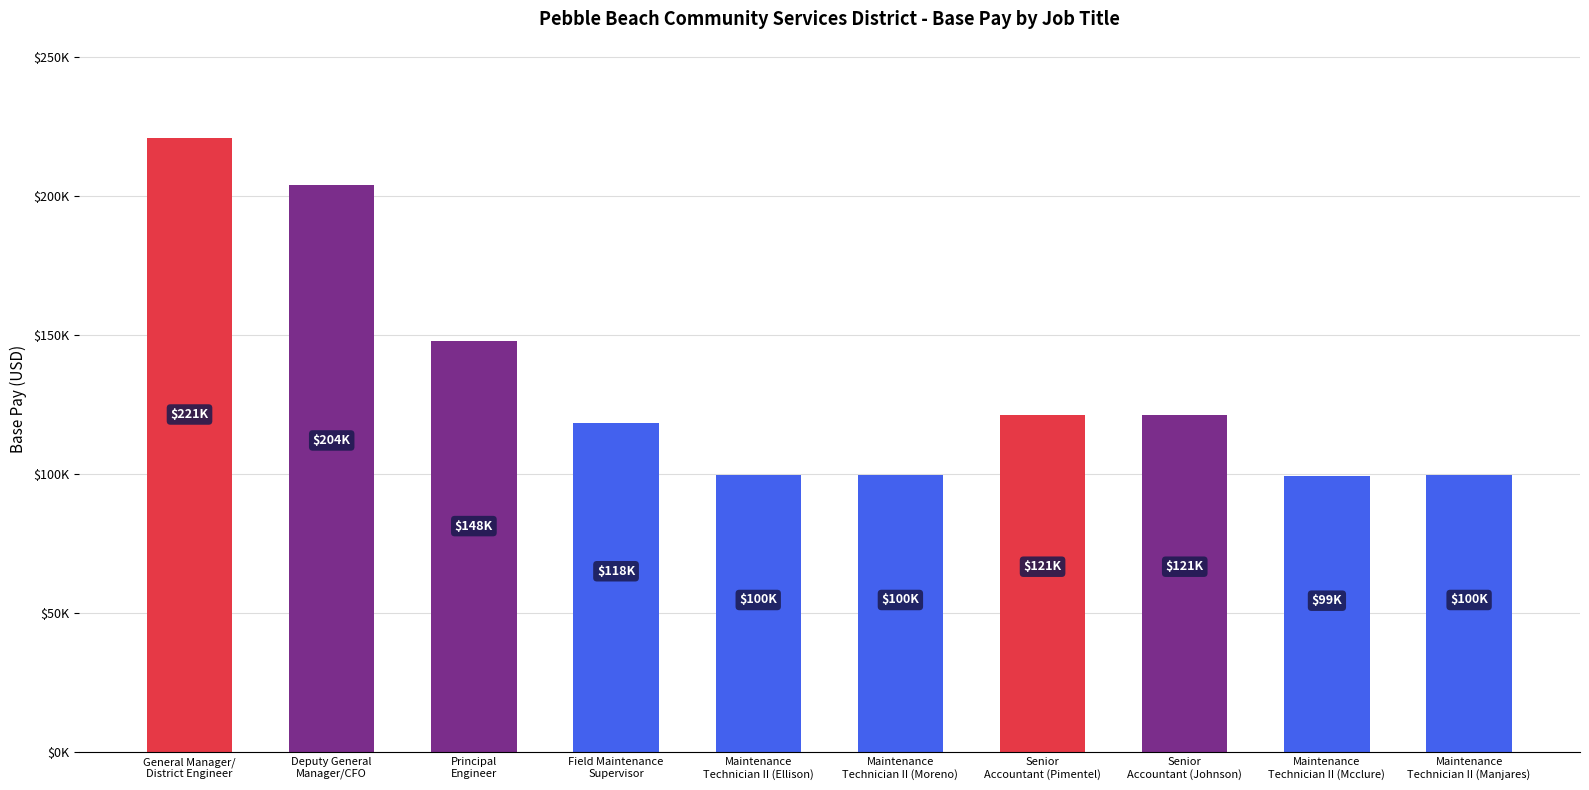

Are the bars horizontal?

No